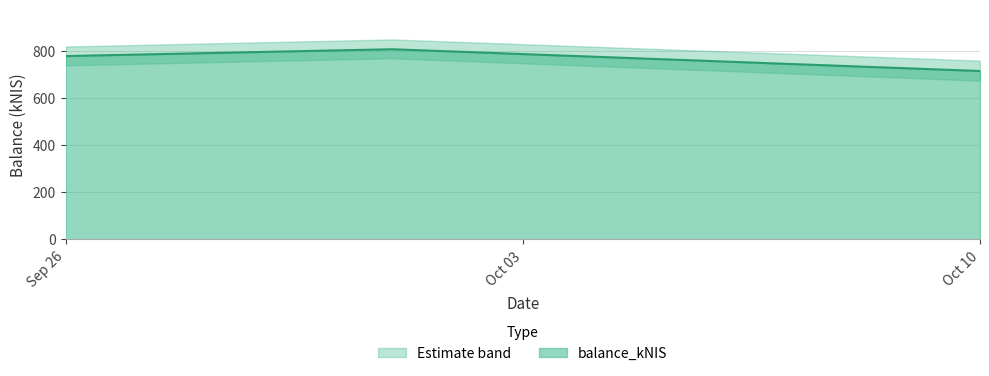

At which label does balance_kNIS reach its minimum?

Oct 10